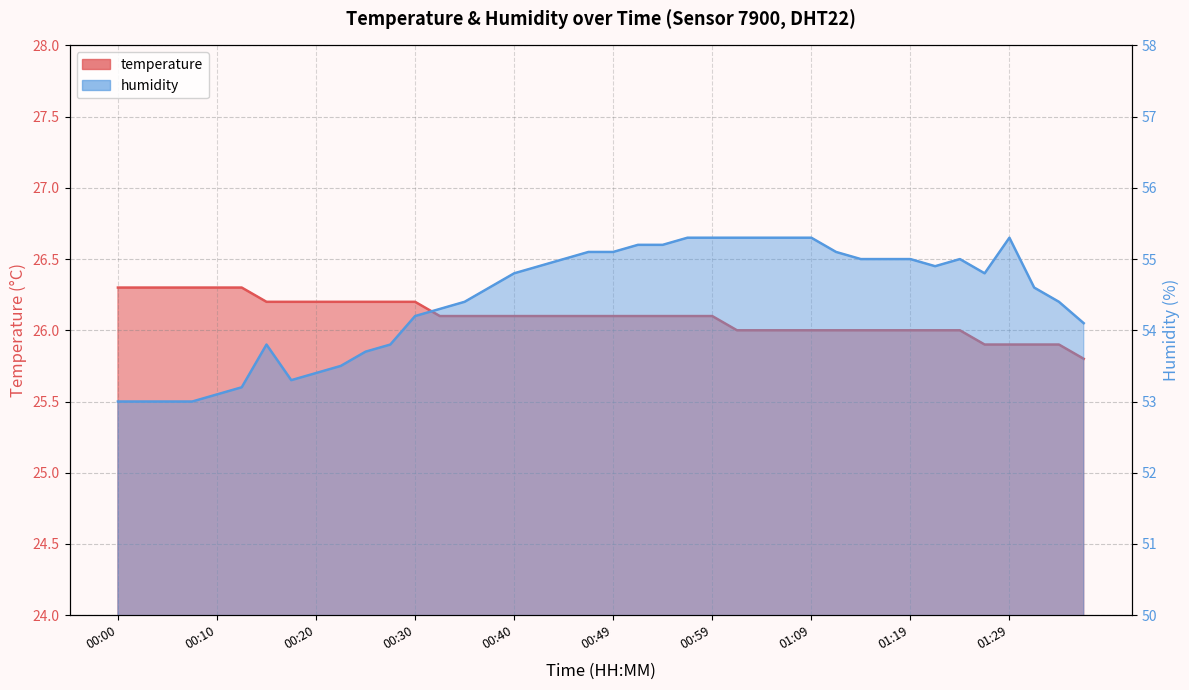

What is the sum of the humidity values at 01:12 and 01:22?

110.0